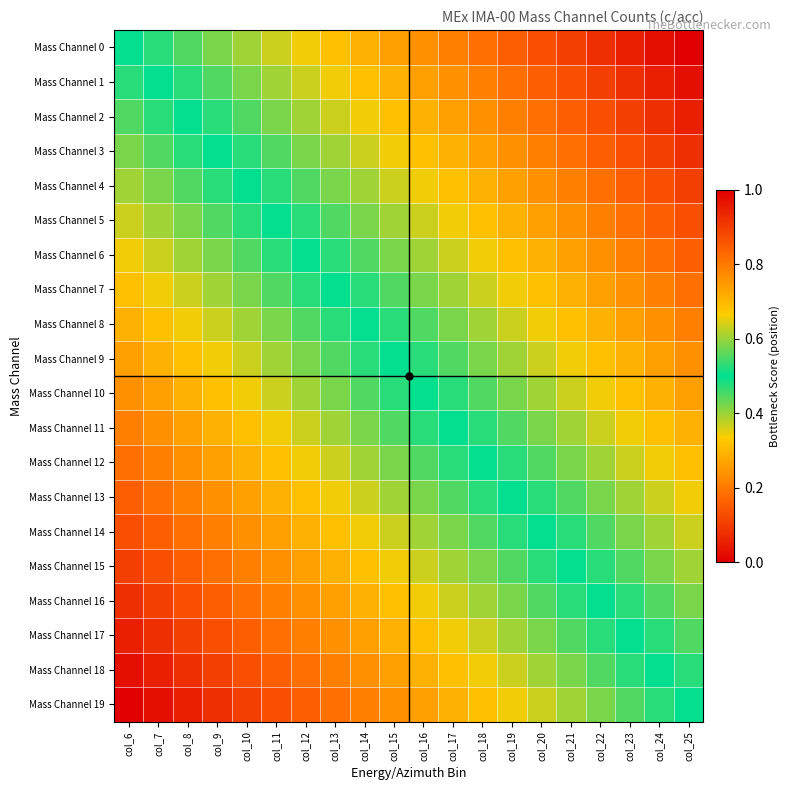

Which has a higher value, col_21 or col_6?

col_6